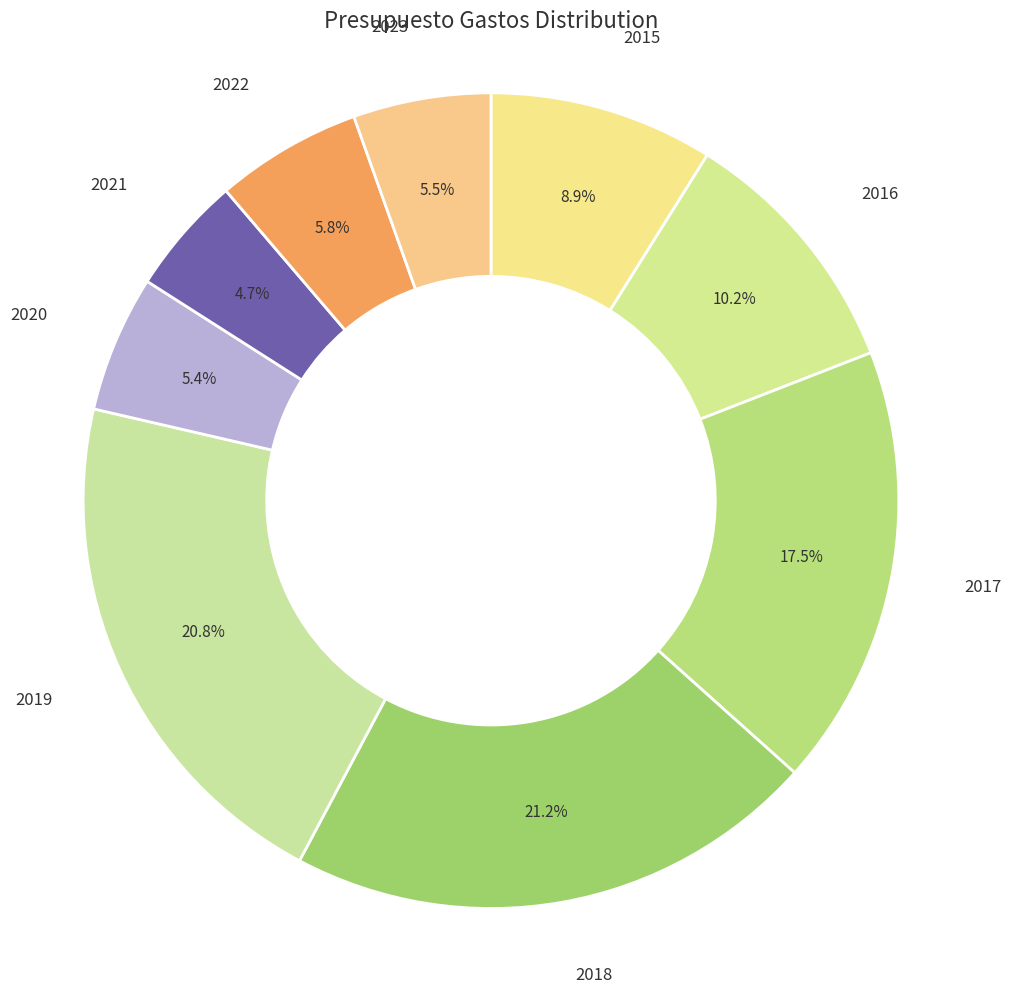

Rank the categories by value from lowest to highest.

2021, 2020, 2023, 2022, 2015, 2016, 2017, 2019, 2018